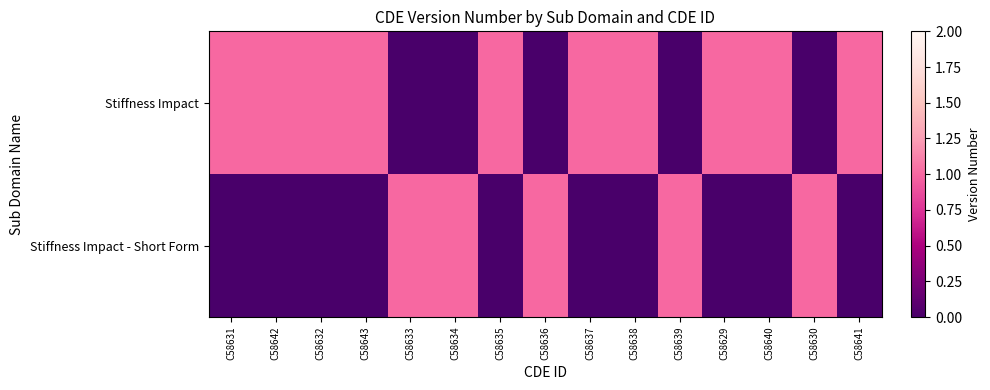

Reading left to right, transcribe all the data shown in this chart.

Stiffness Impact: C58631=1	C58642=1	C58632=1	C58643=1	C58633=0	C58634=0	C58635=1	C58636=0	C58637=1	C58638=1	C58639=0	C58629=1	C58640=1	C58630=0	C58641=1
Stiffness Impact - Short Form: C58631=0	C58642=0	C58632=0	C58643=0	C58633=1	C58634=1	C58635=0	C58636=1	C58637=0	C58638=0	C58639=1	C58629=0	C58640=0	C58630=1	C58641=0